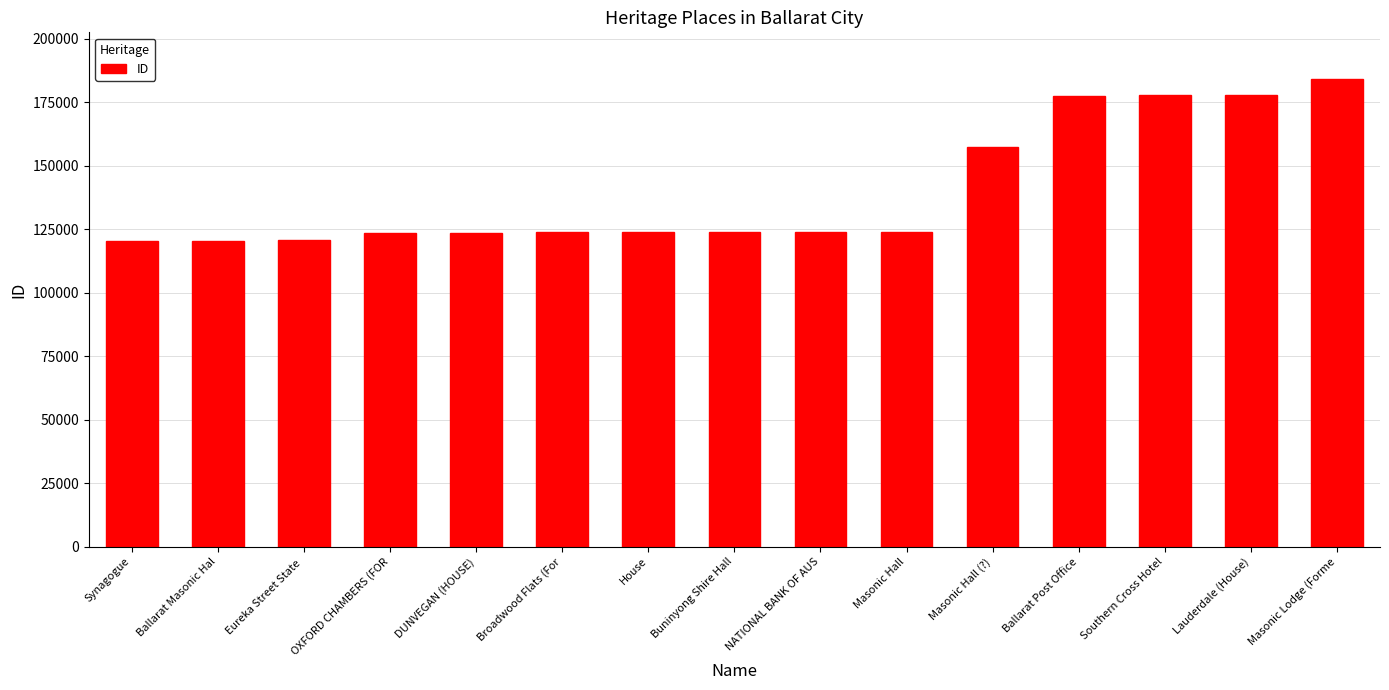

Is it true that the value at Broadwood Flats (For is 73109?

False